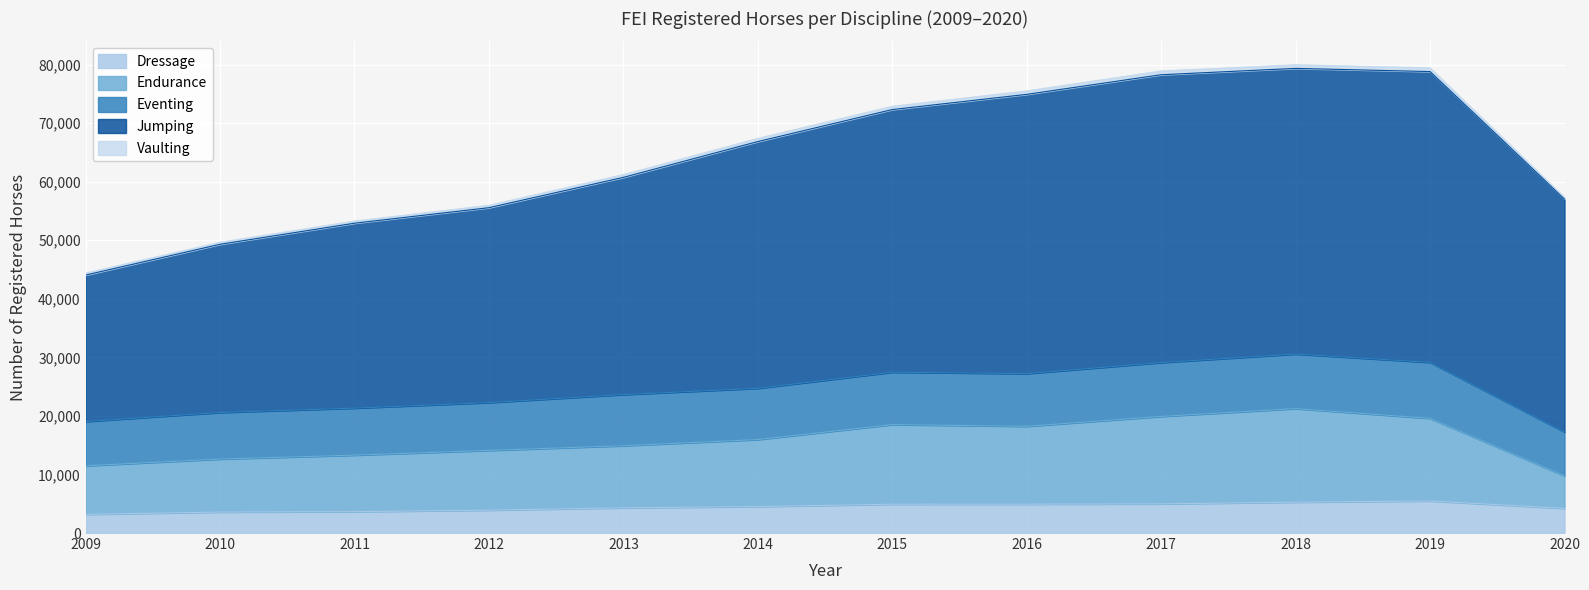

What is the maximum value for Dressage?

5479